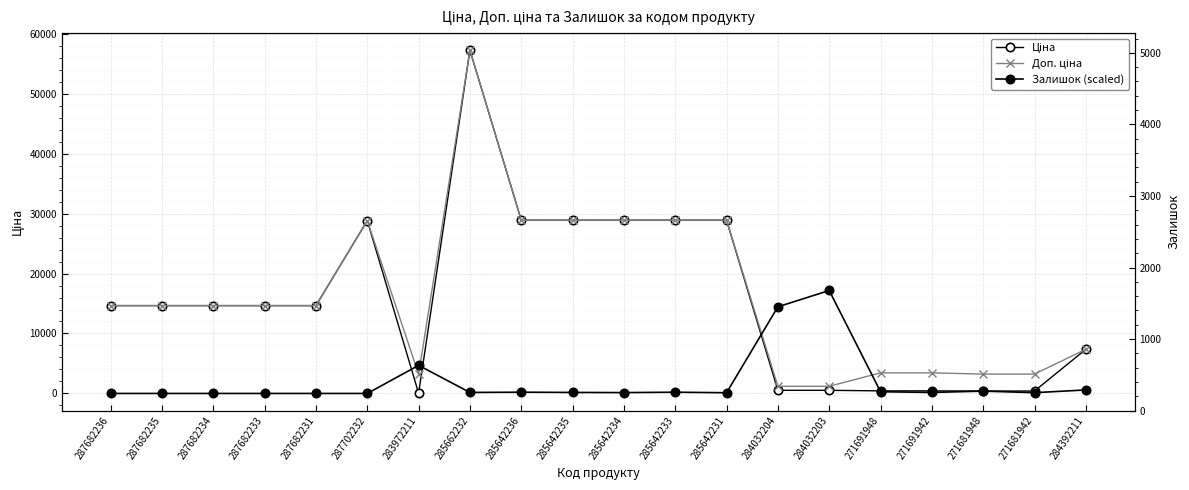

Rank the series at 283972211 from highest to lowest value.

Залишок (scaled), Доп. ціна, Ціна